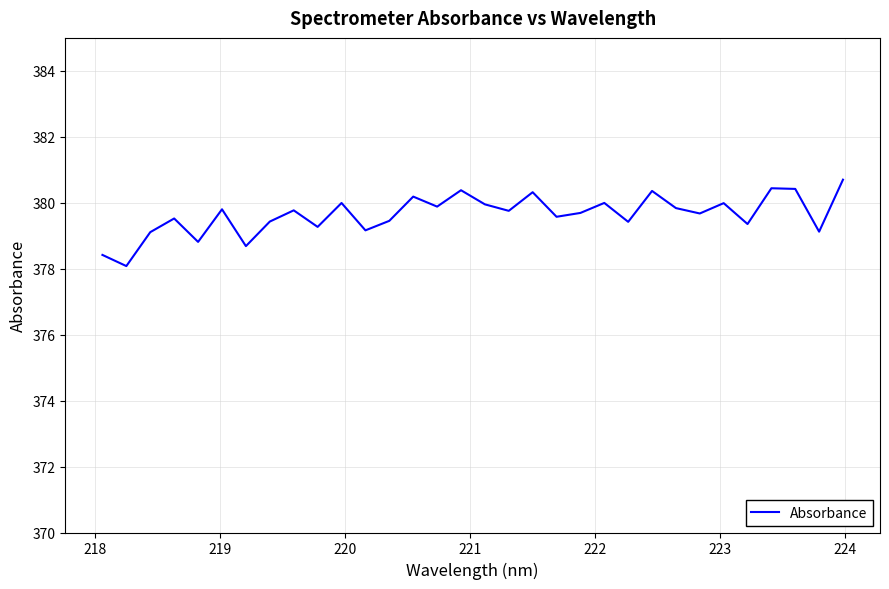

What is the smallest value displayed?

378.1